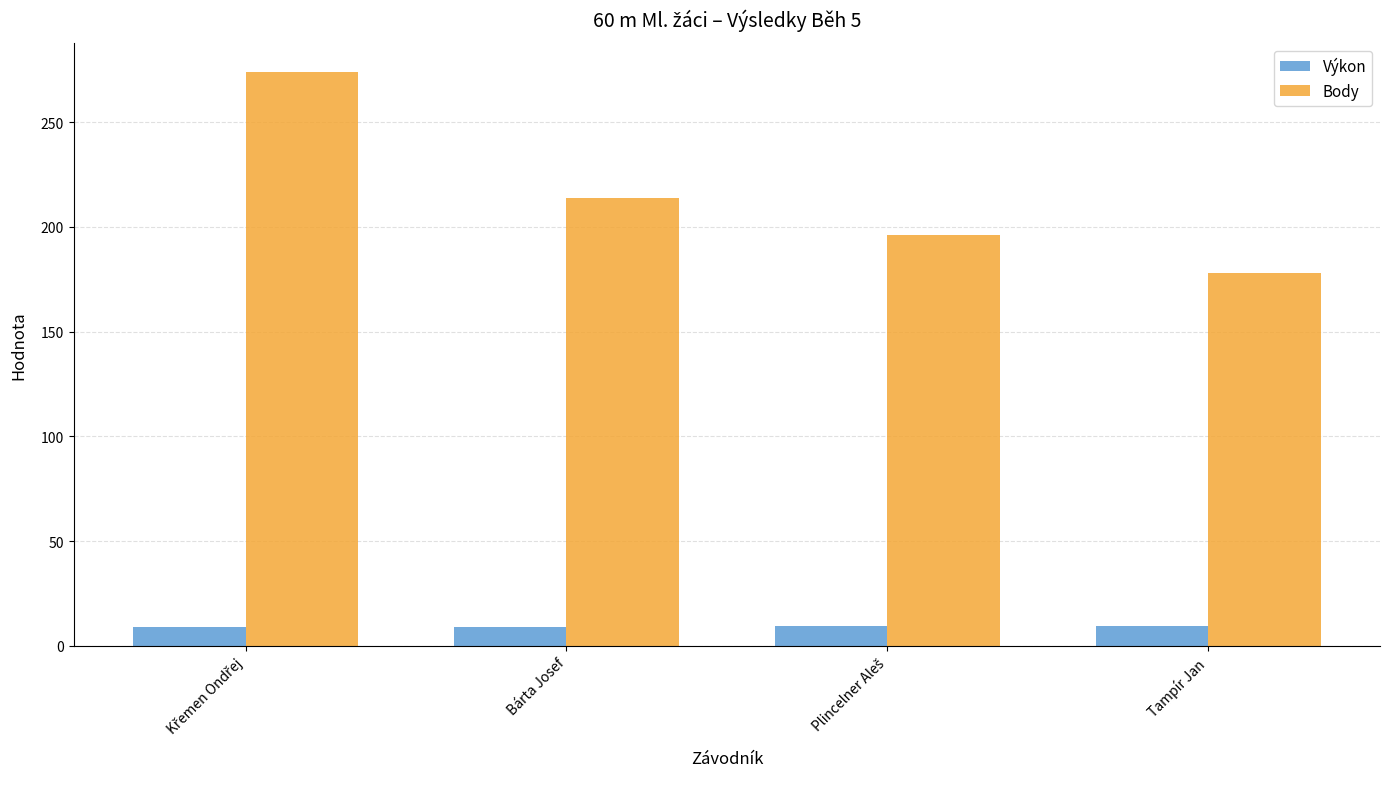

At how many categories does at least one series exceed 168?

4